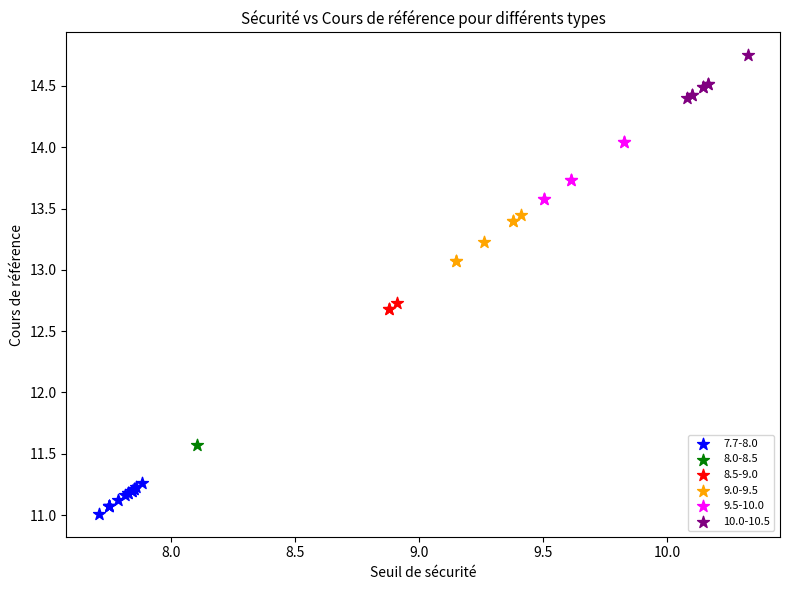

What are all the series names shown in the legend?

7.7-8.0, 8.0-8.5, 8.5-9.0, 9.0-9.5, 9.5-10.0, 10.0-10.5